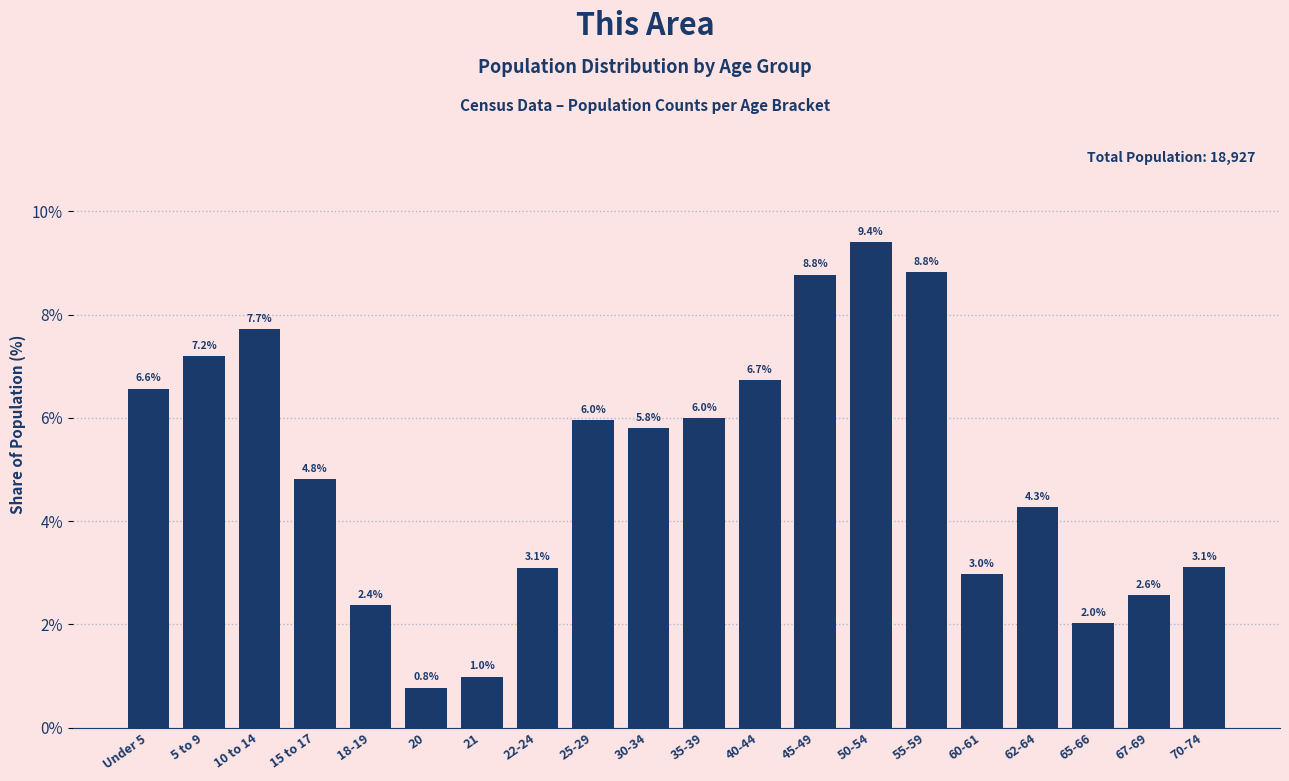

Reading right to left, what are all the values shown in this chart?

70-74=3.1	67-69=2.6	65-66=2.0	62-64=4.3	60-61=3.0	55-59=8.8	50-54=9.4	45-49=8.8	40-44=6.7	35-39=6.0	30-34=5.8	25-29=6.0	22-24=3.1	21=1.0	20=0.8	18-19=2.4	15 to 17=4.8	10 to 14=7.7	5 to 9=7.2	Under 5=6.6